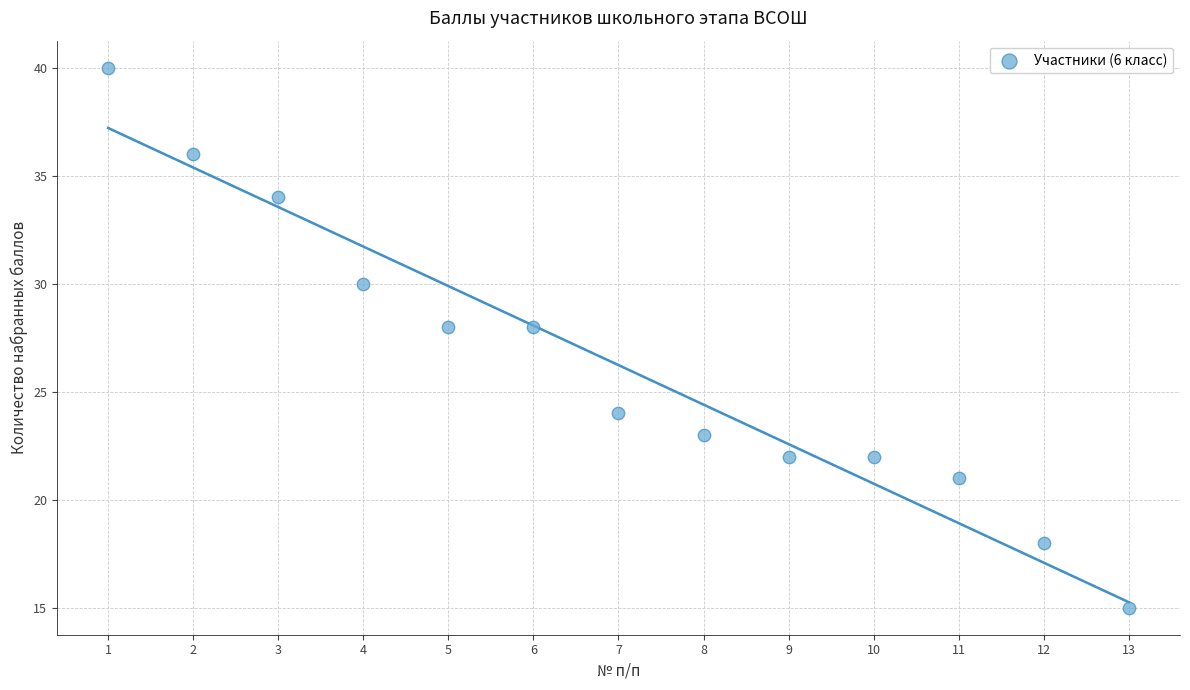

What is the range of X values (max minus min)?

12